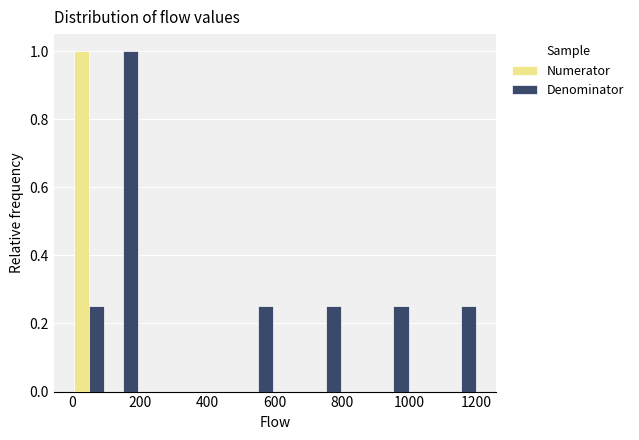

In the Numerator series, which range on the x-axis has the tallest bar?

0 to 100